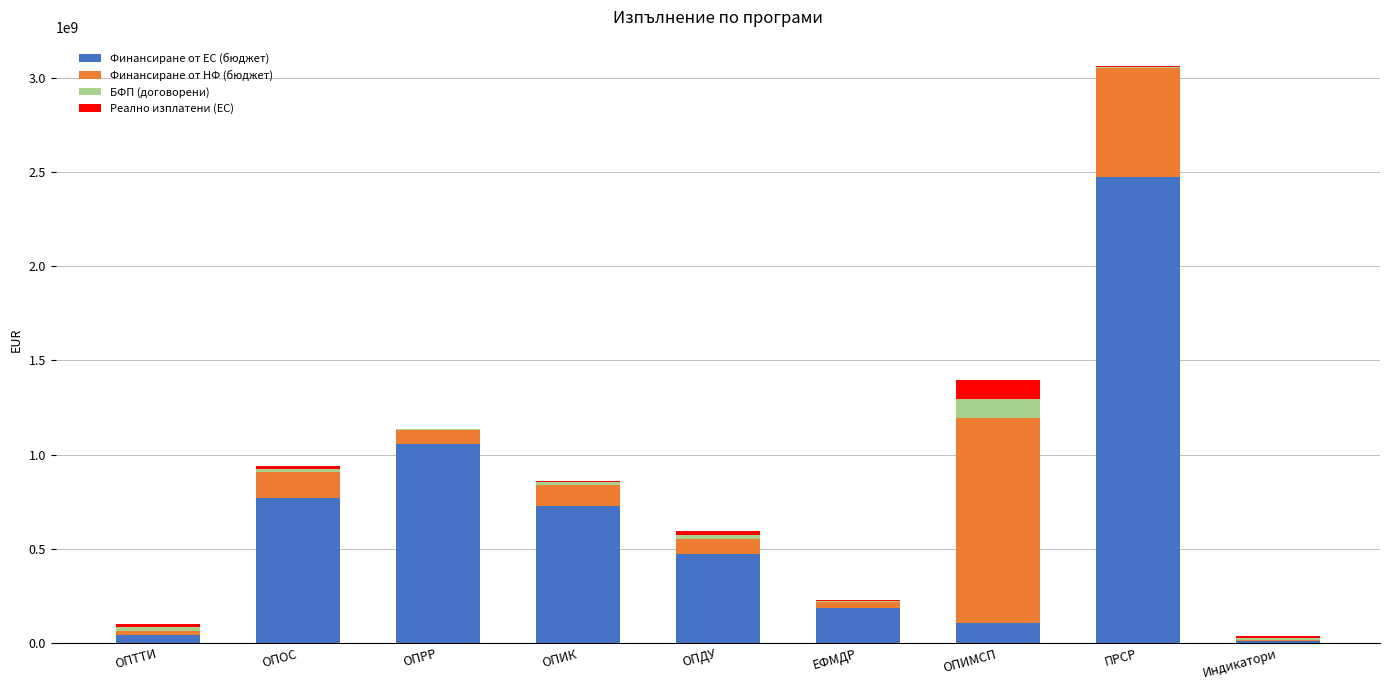

At which category is the sum across all series the highest?

ПРСР